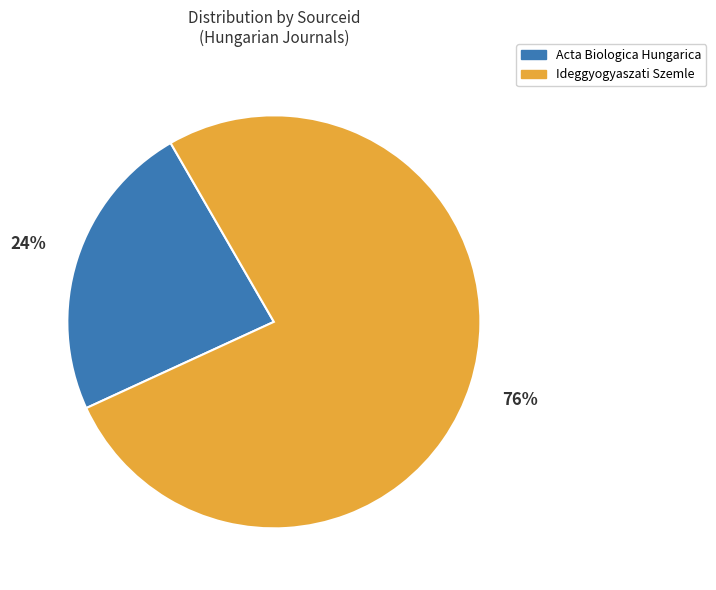

To the nearest percent, what is the average slice percentage?

50%